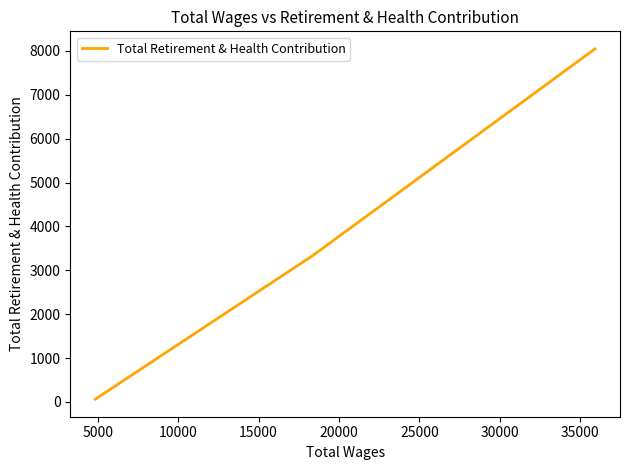

What is the greatest value displayed?

8048.5